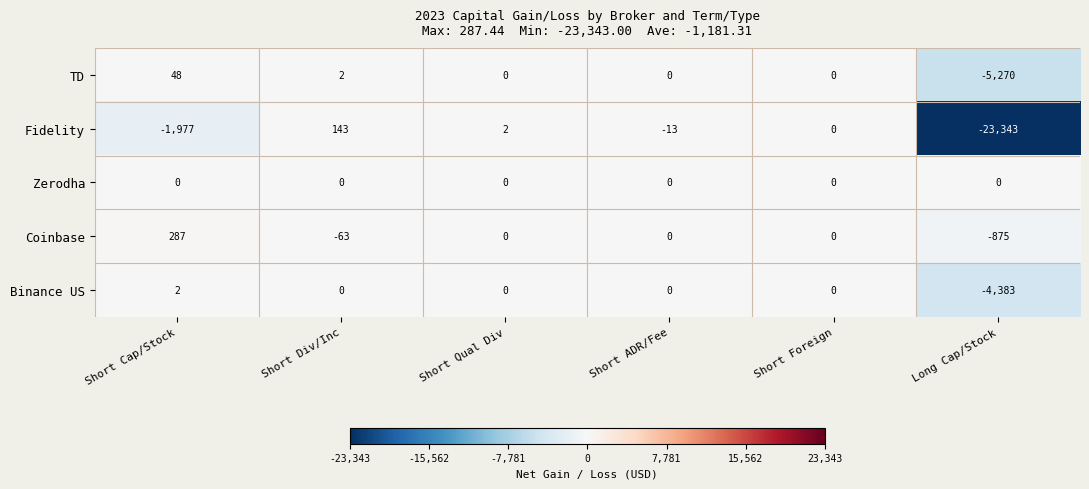

True or false: Fidelity has a value of -22 at Short ADR/Fee.

False